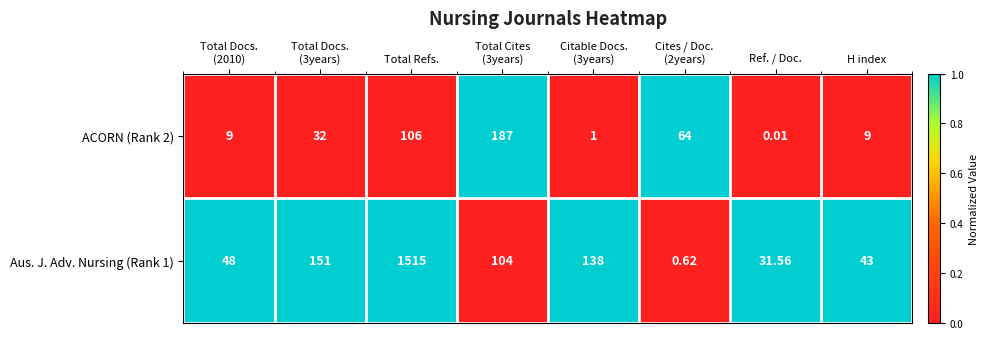

Which label corresponds to the smallest value in the chart?

Ref. / Doc.